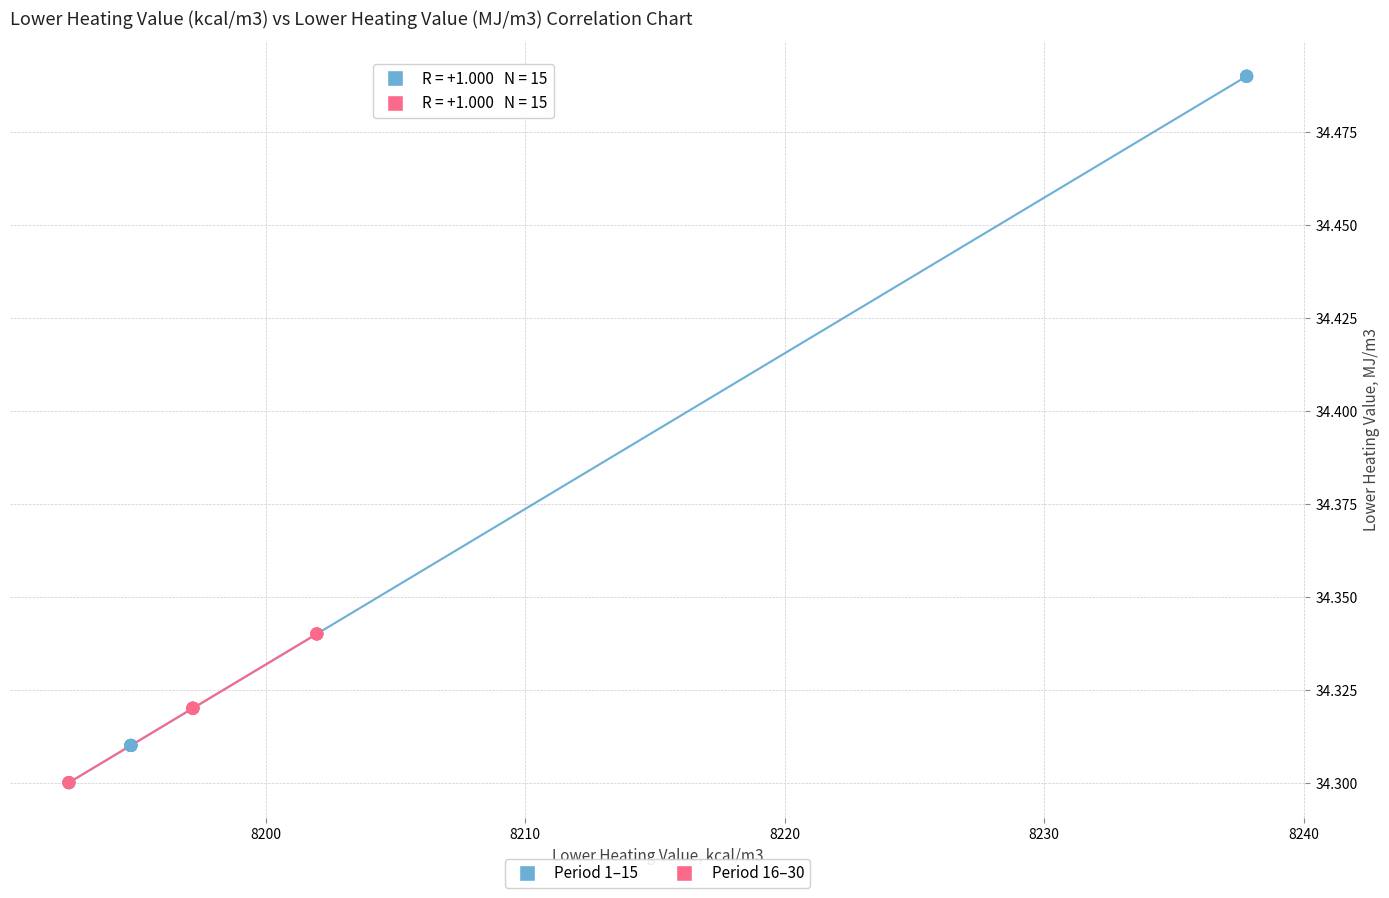

Which series has the largest Y range (max minus min)?

Period 1–15